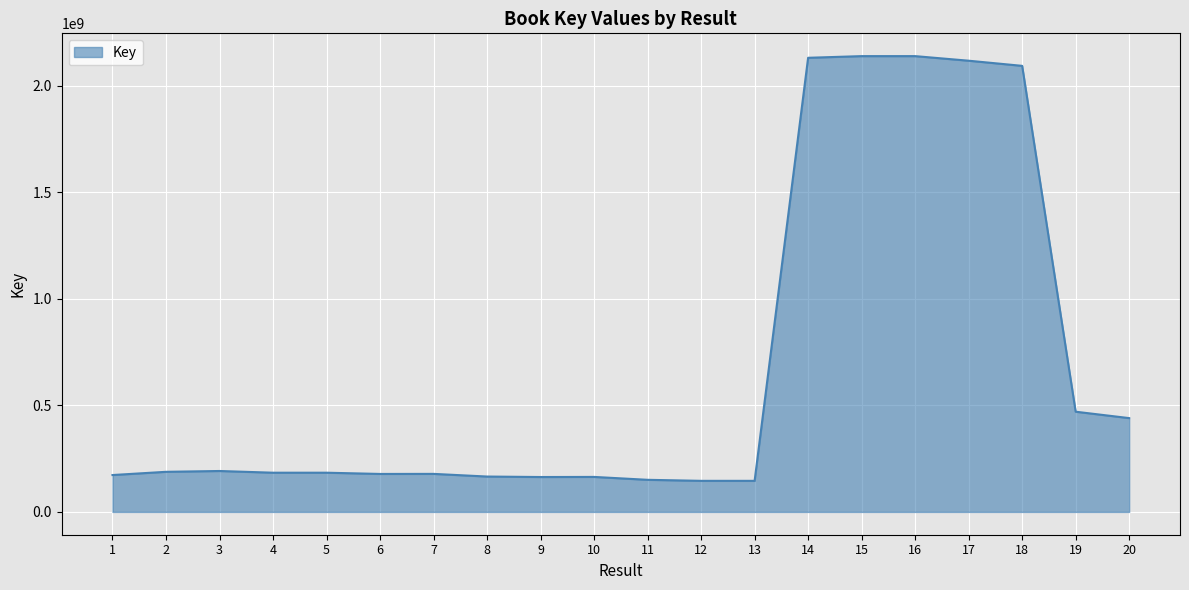

What is the greatest value displayed?

2139701039